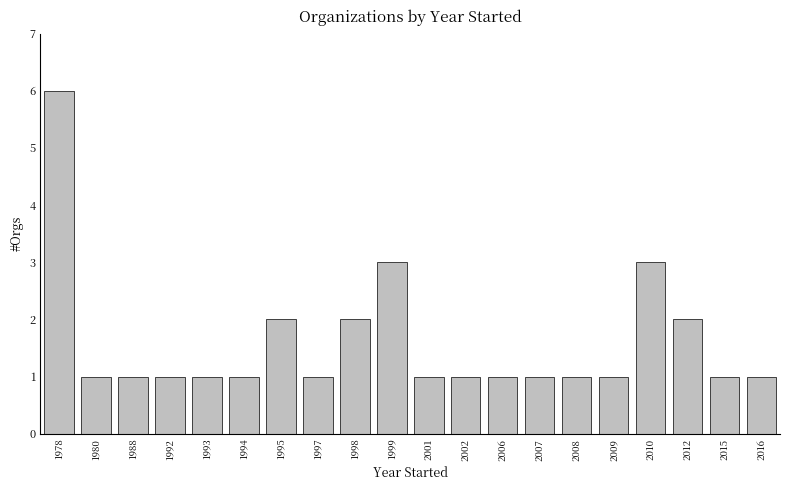

Which category has the highest value across all series?

1978